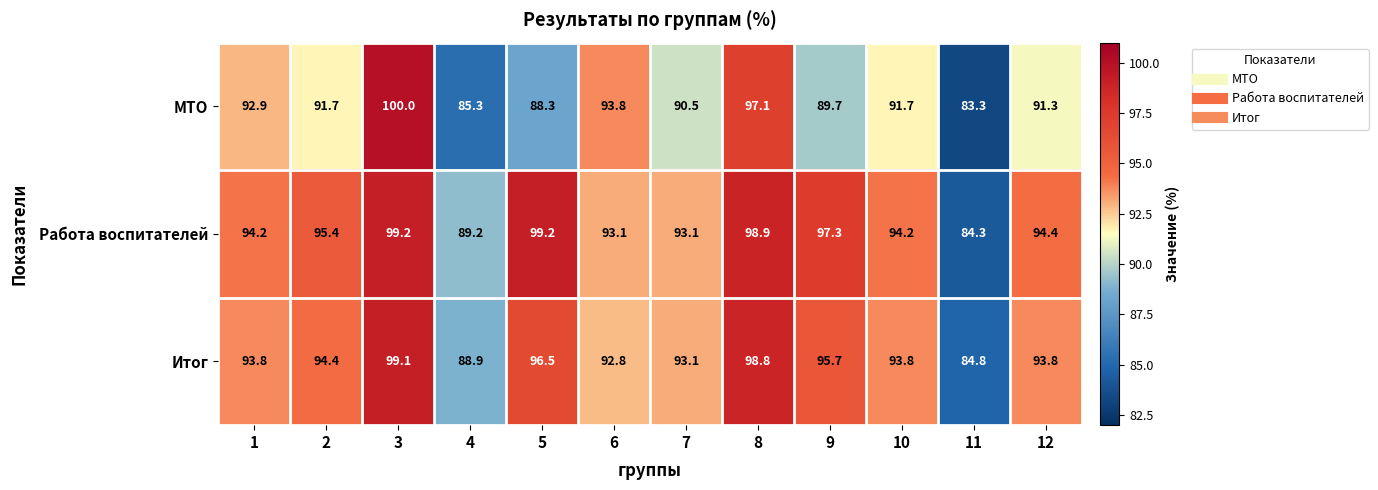

What is the difference between the highest and lowest values at 5?

10.9